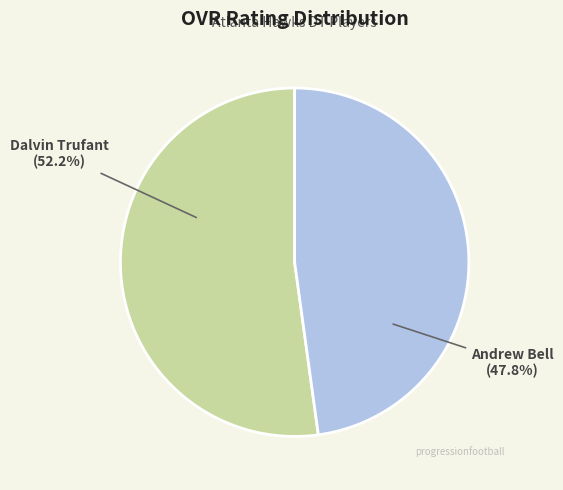

Is there any slice that represents more than half of the pie?

Yes